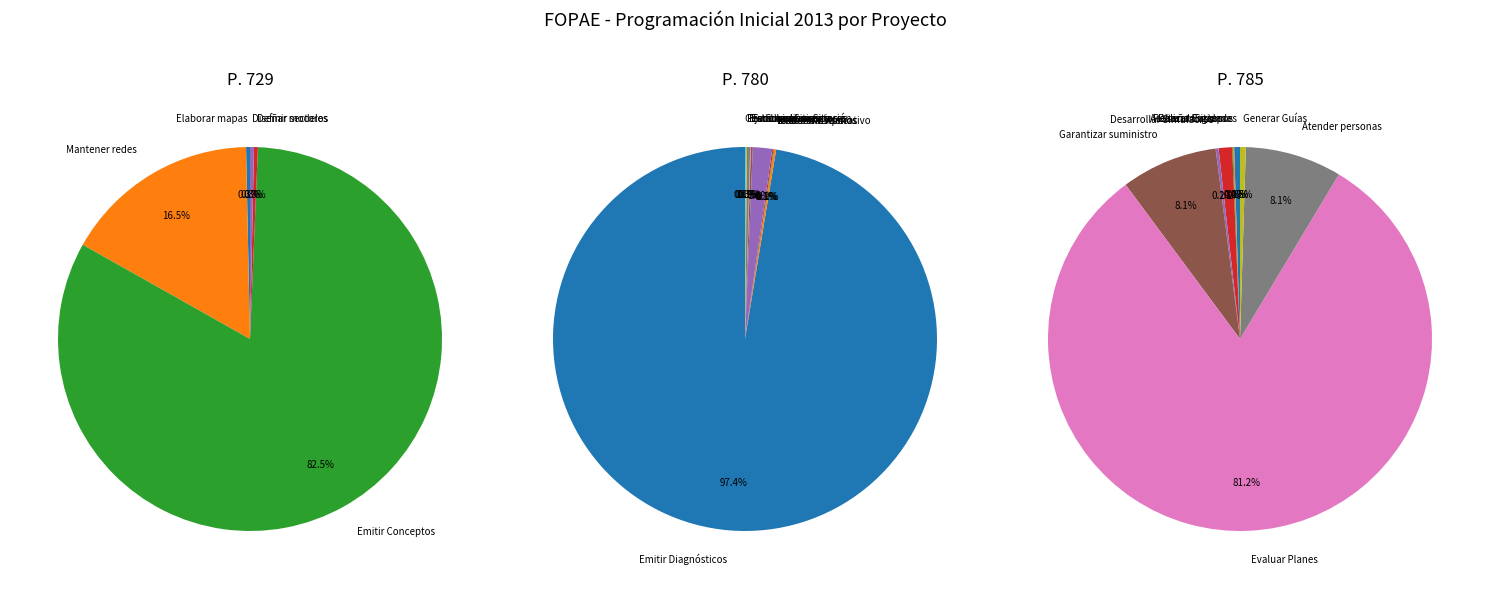

True or false: Diseñar 3 modelos accounts for 0% of the total.

True